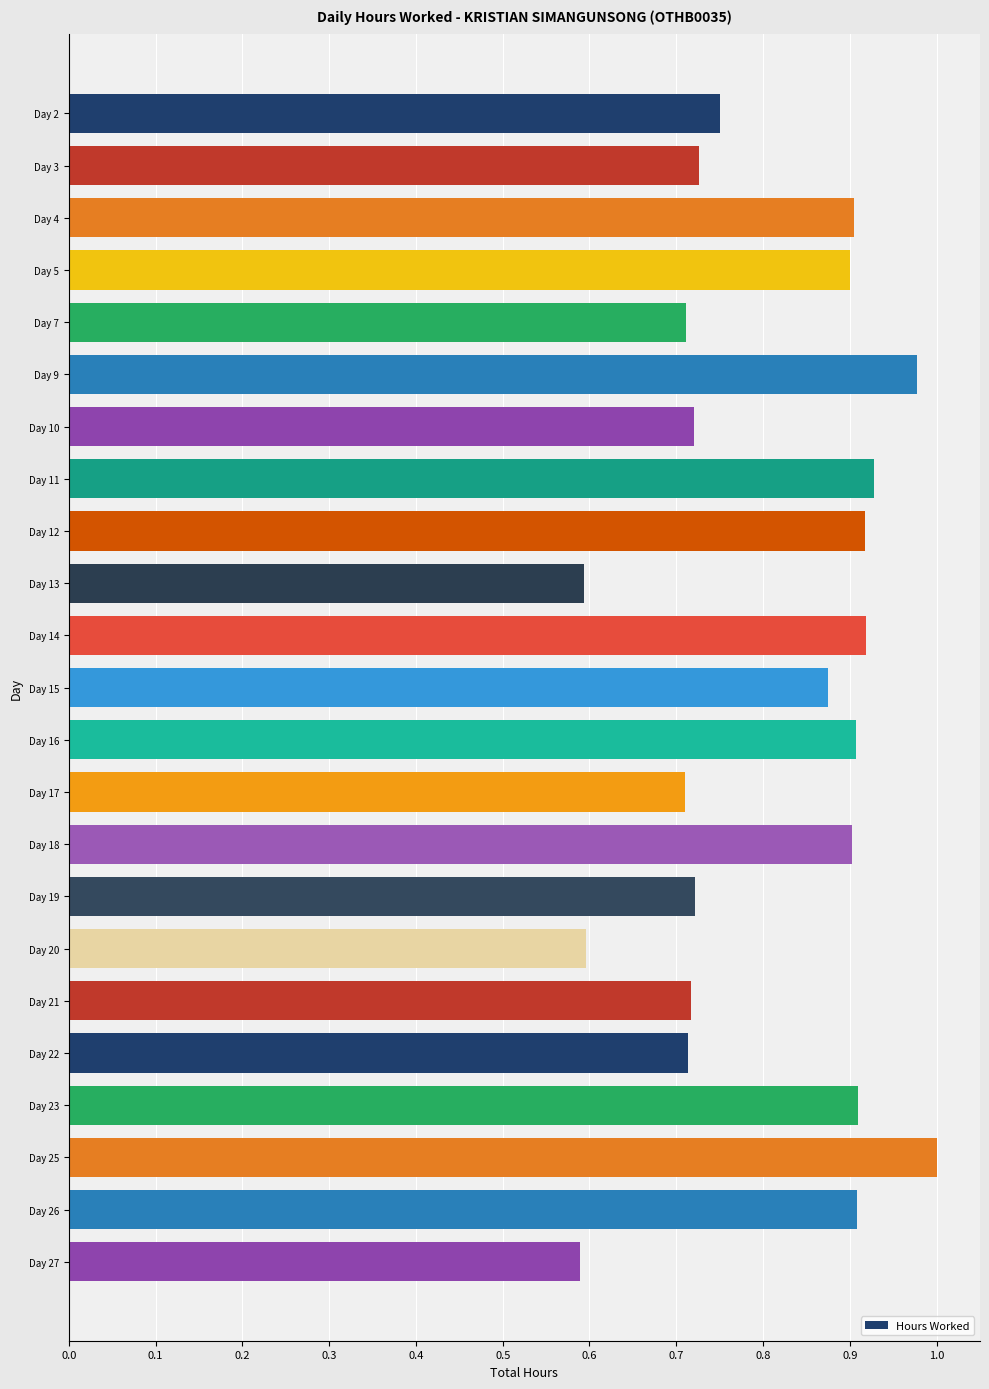

What is the minimum value shown in the chart?

0.6